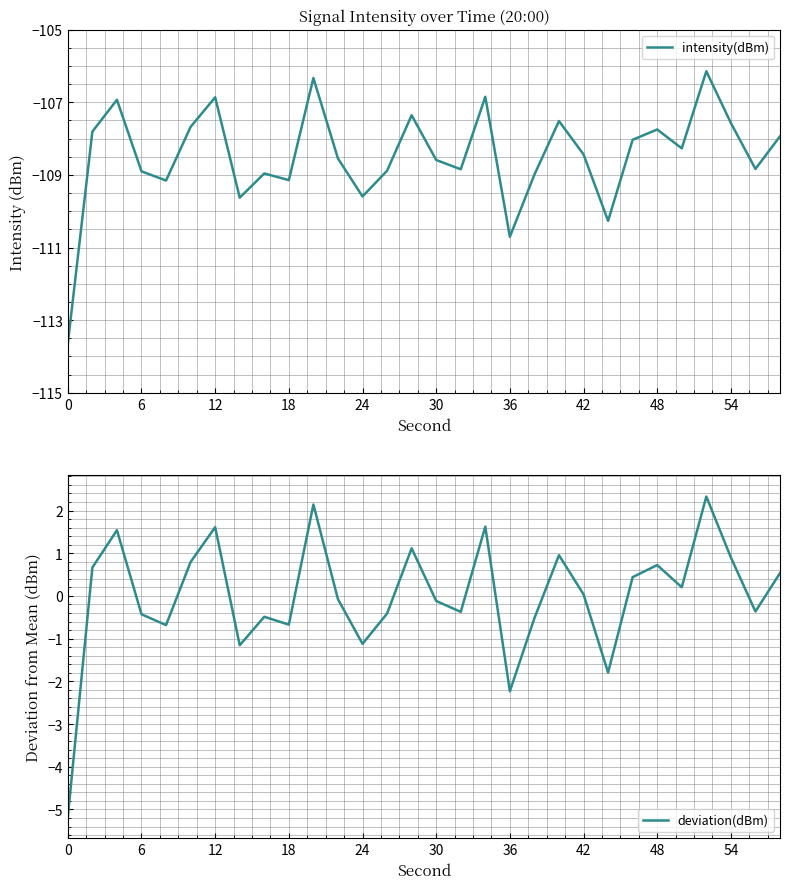

The intensity(dBm) series shows -179.1 at 54. True or false?

False